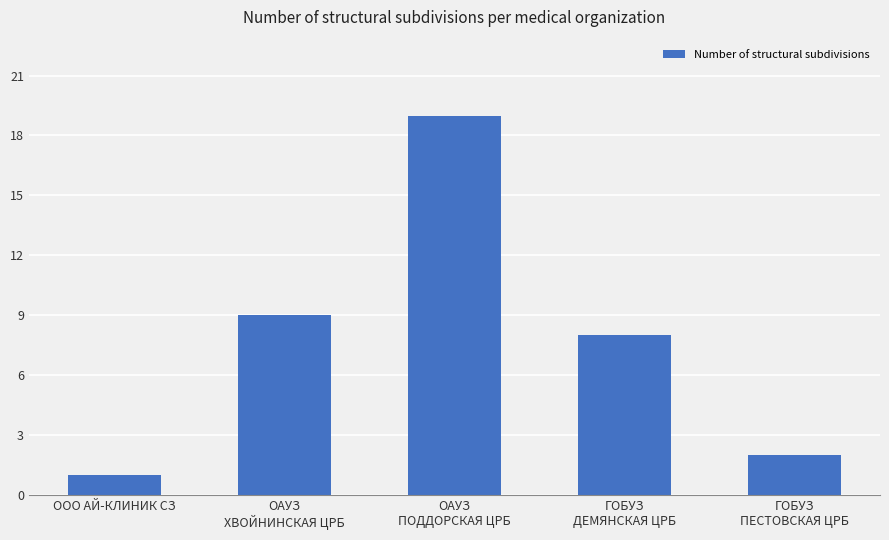

How many distinct data groups are displayed?

1